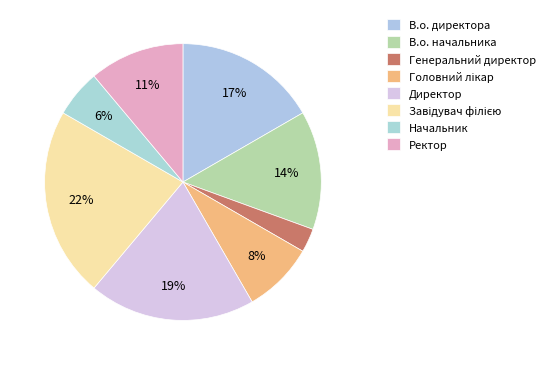

How many slices are in this pie chart?

8